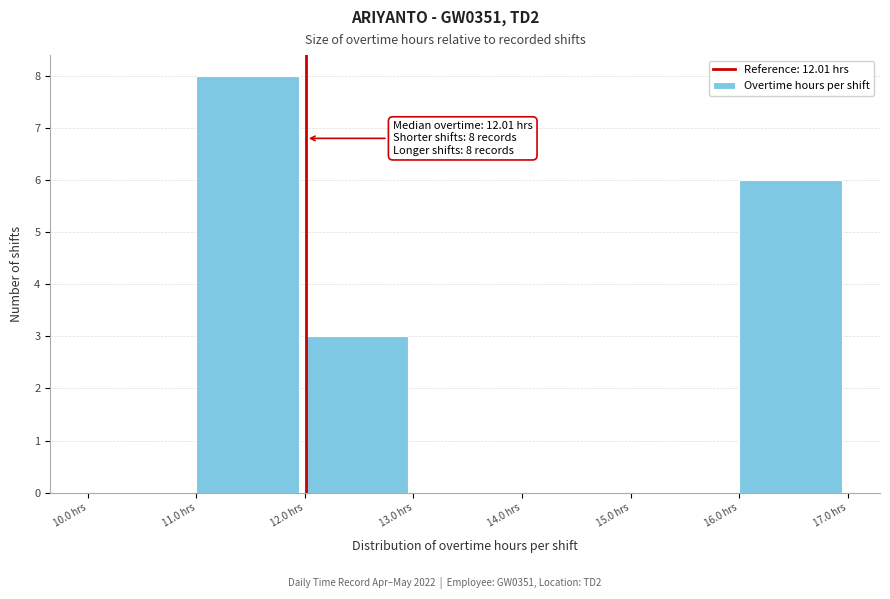

Which range on the x-axis has the tallest bar?

11 to 12